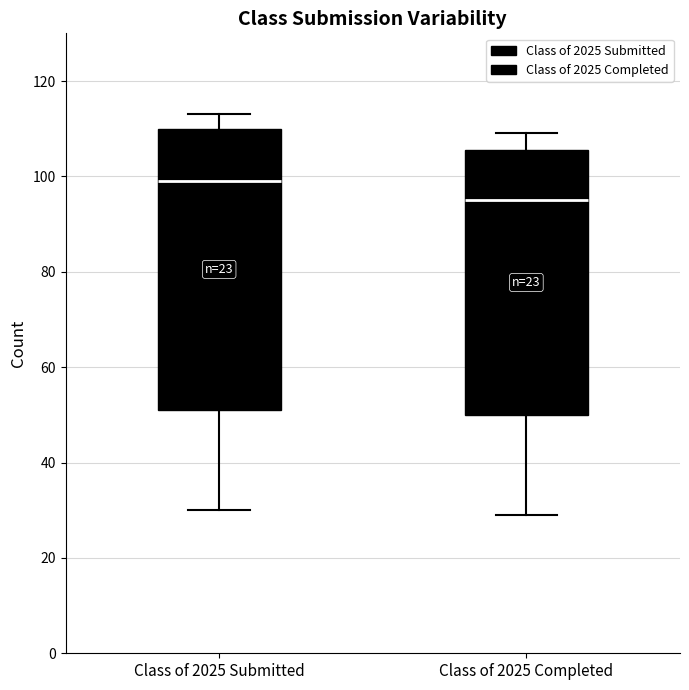

Which box is the tallest, from its lower edge to its upper edge?

Class of 2025 Submitted